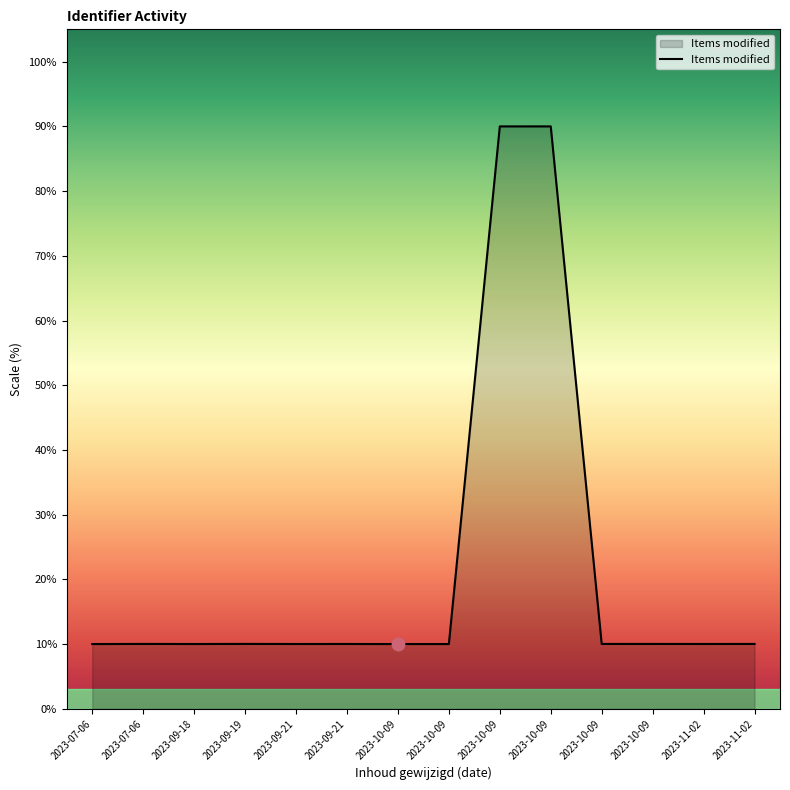

Between 2023-09-18 and 2023-10-09, which is larger?

2023-10-09